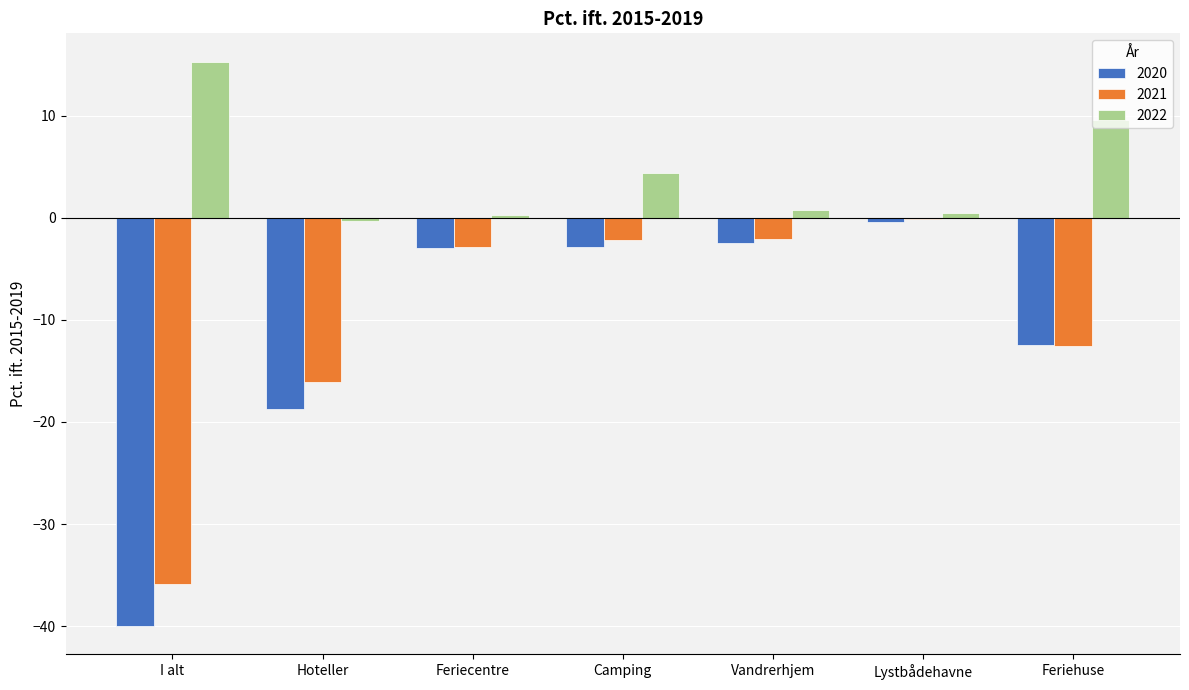

Between I alt and Feriehuse, which series saw the biggest shift?

2020